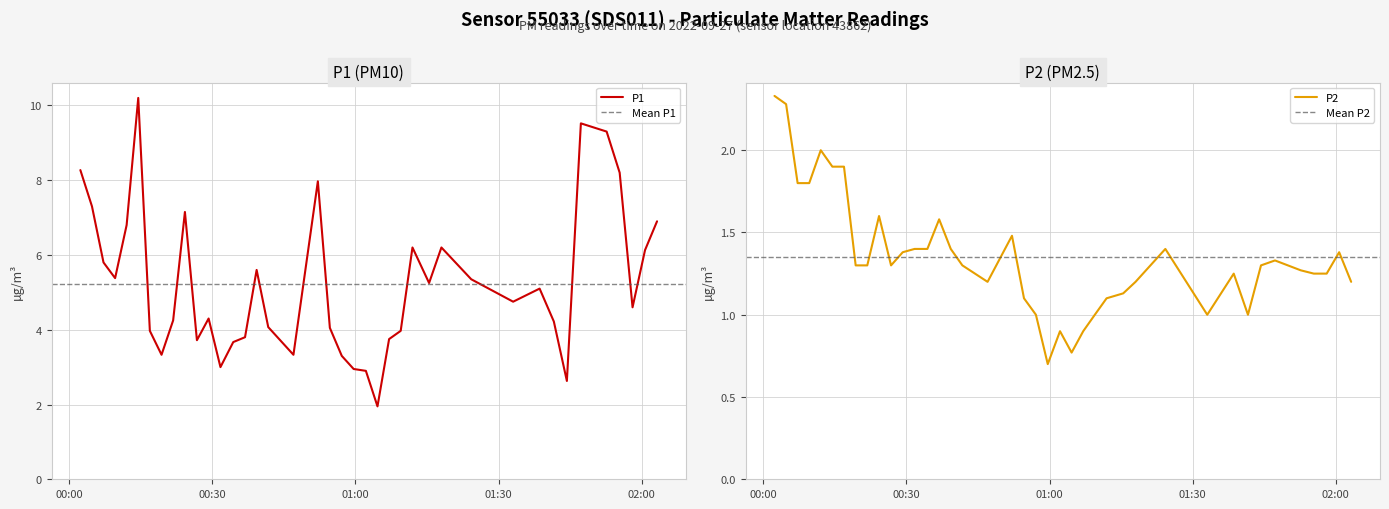

Which series has the widest spread of values?

P1